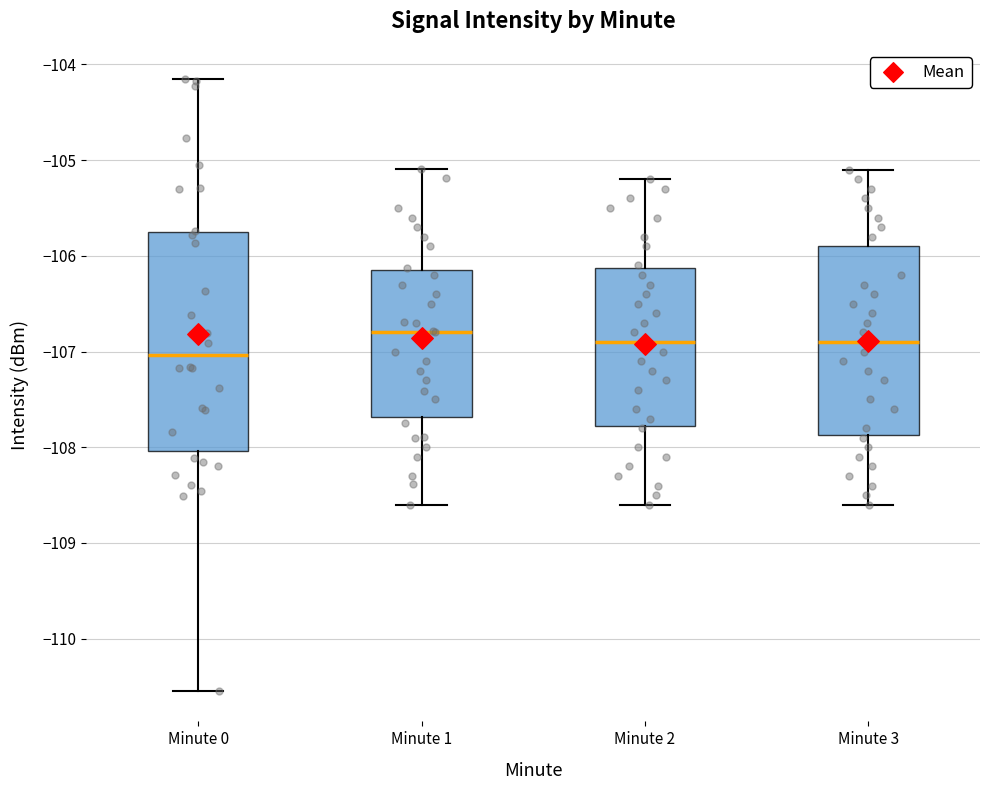

Reading left to right, read every box against the y-axis: the position of its median line, the range the box covers, and the ends of its whiskers. The values are not printed on the chart, so give them approximately, as read against the axis.

Minute 0: median -107.0, box -108.0 to -105.8, whiskers -110.5 to -104.2
Minute 1: median -106.8, box -107.7 to -106.1, whiskers -108.6 to -105.1
Minute 2: median -106.9, box -107.8 to -106.1, whiskers -108.6 to -105.2
Minute 3: median -106.9, box -107.9 to -105.9, whiskers -108.6 to -105.1